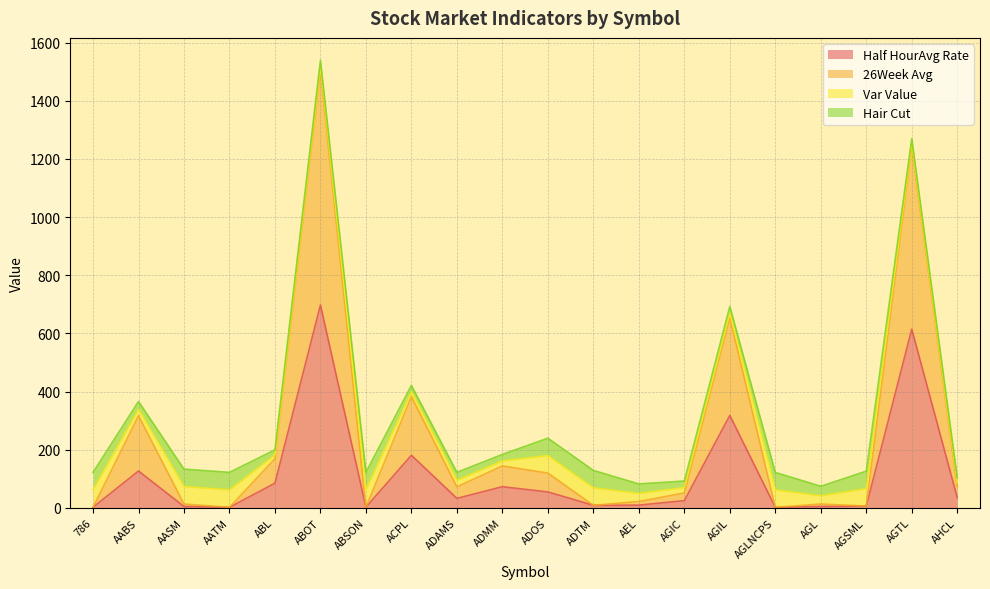

Which label corresponds to the smallest value in the chart?

AGLNCPS